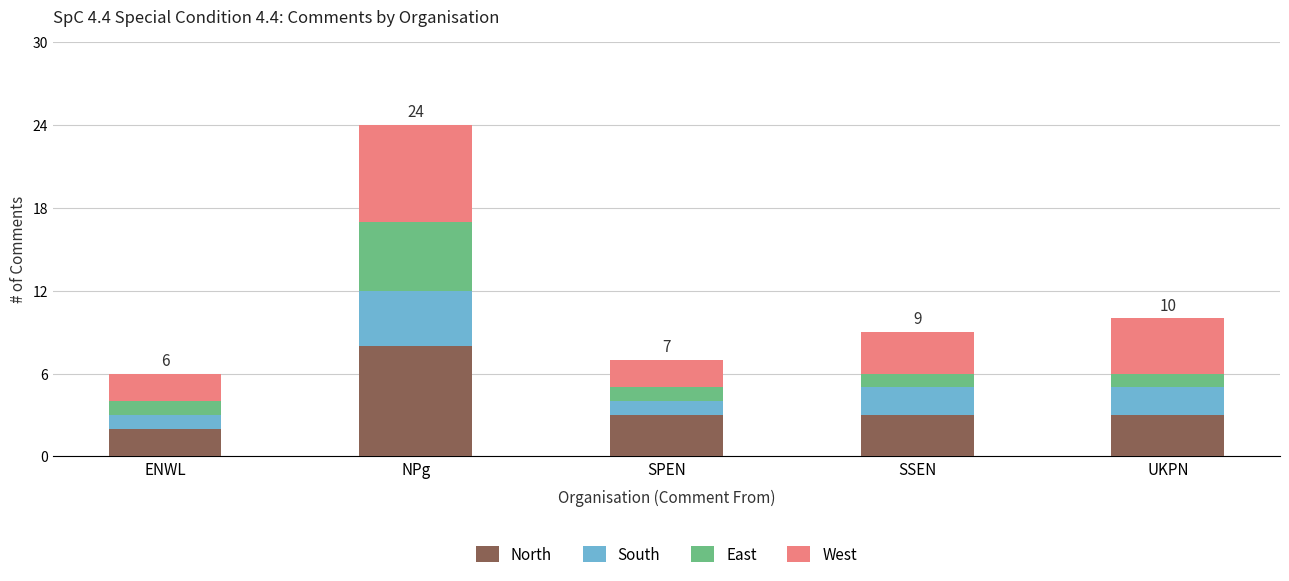

How many distinct data groups are displayed?

4